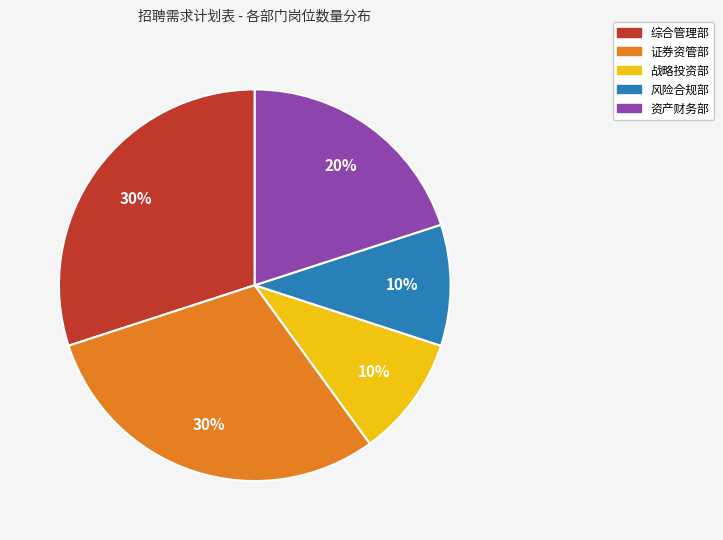

Approximately how many times larger is the value at 资产财务部 compared to 战略投资部?

2.0